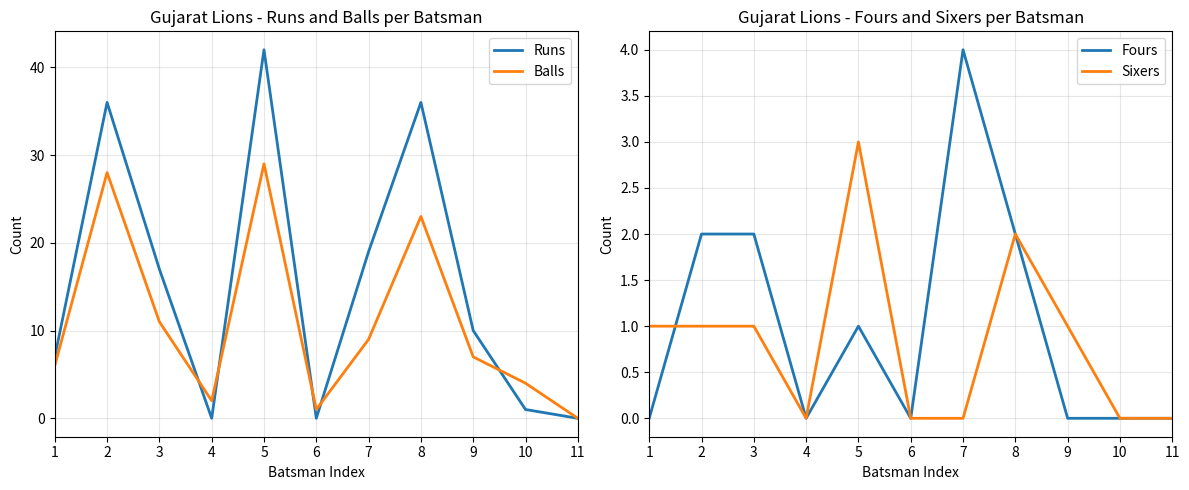

Which series has the largest range (max minus min)?

Runs